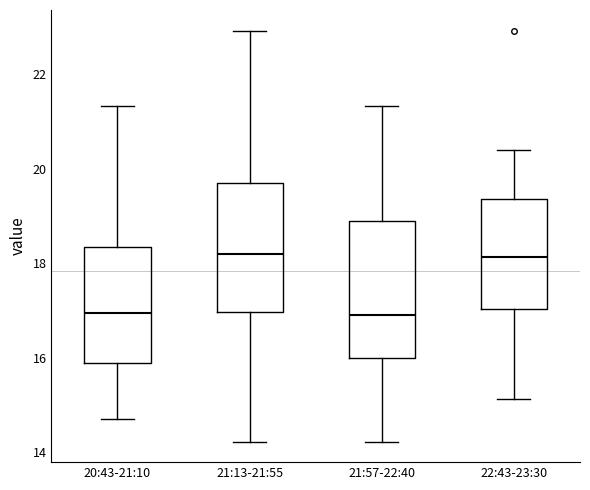

Where is the lower edge of the box for 22:43-23:30 on the y-axis? The values are not printed on the chart, so give them approximately, as read against the axis.

17.0